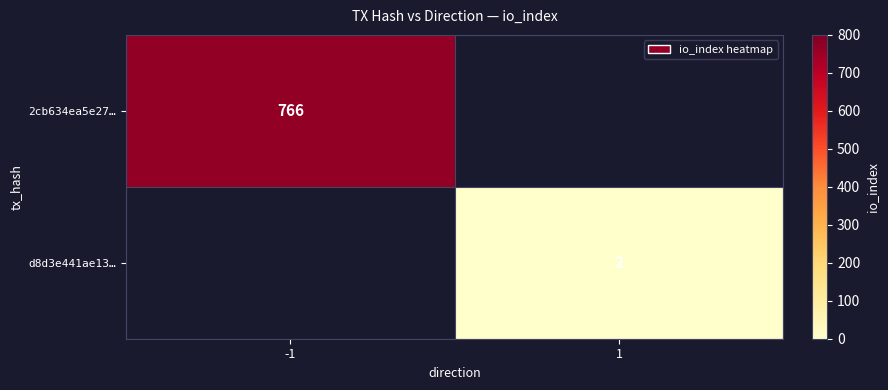

At which category does the chart reach its peak across all series?

-1